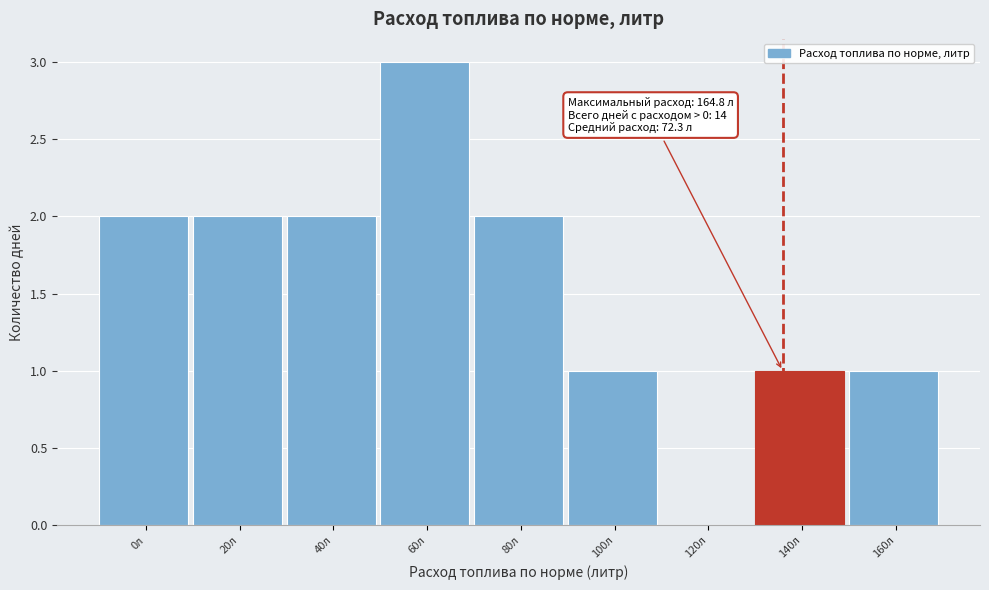

Reading right to left, extract all data points from this chart.

160л=1	140л=1	120л=0	100л=1	80л=2	60л=3	40л=2	20л=2	0л=2